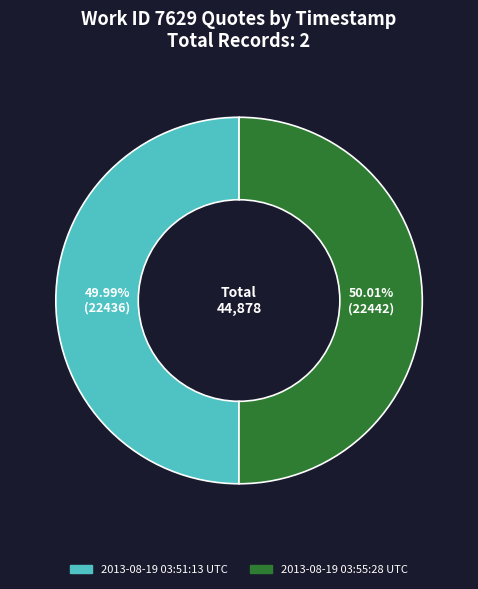

What percentage is NOT represented by 2013-08-19 03:55:28 UTC?

50.0%